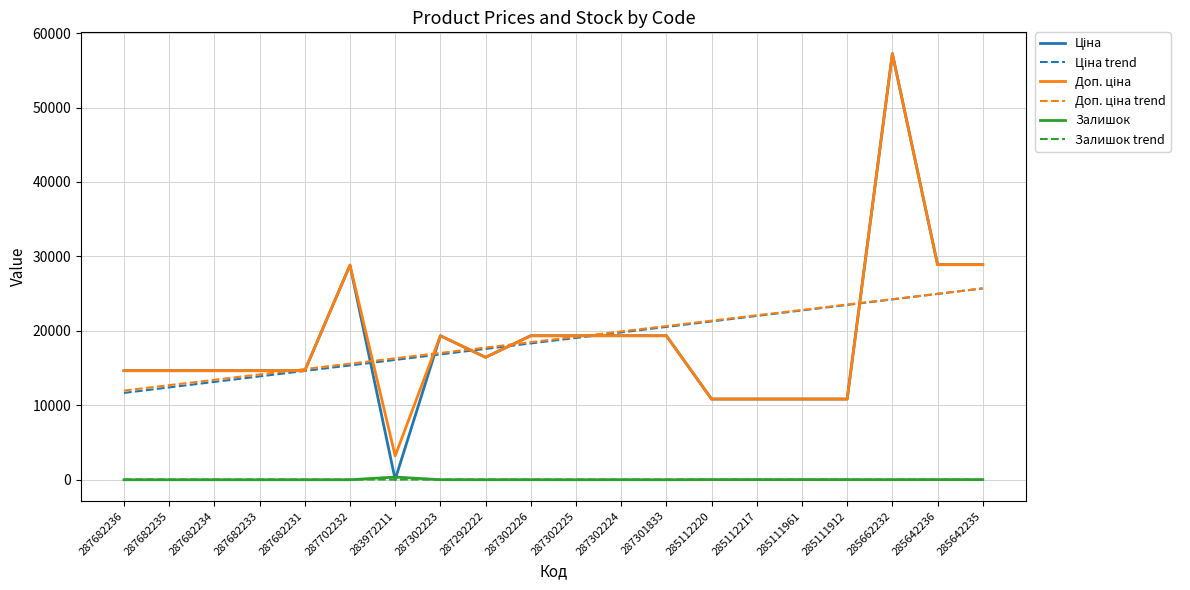

At which category is the sum across all series the highest?

285662232